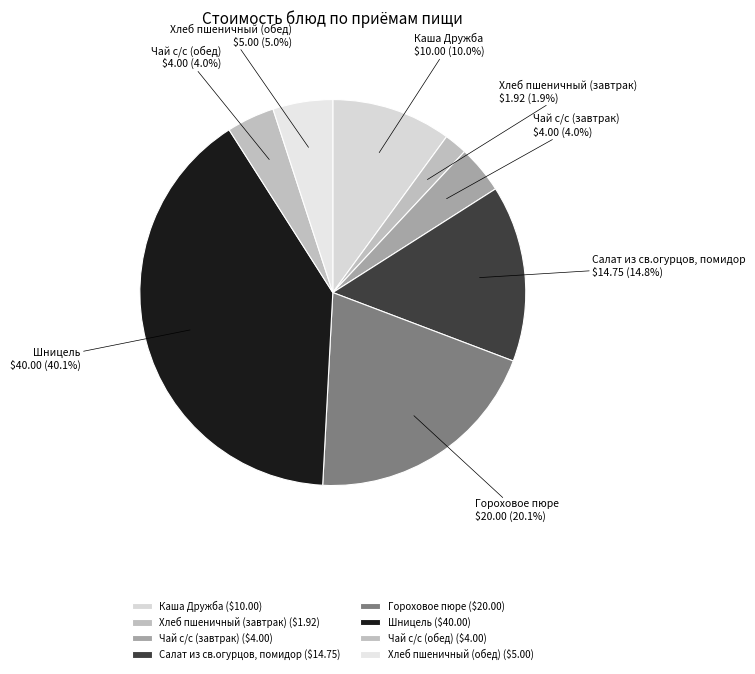

Is it true that Хлеб пшеничный (завтрак) is 2% of the pie?

True